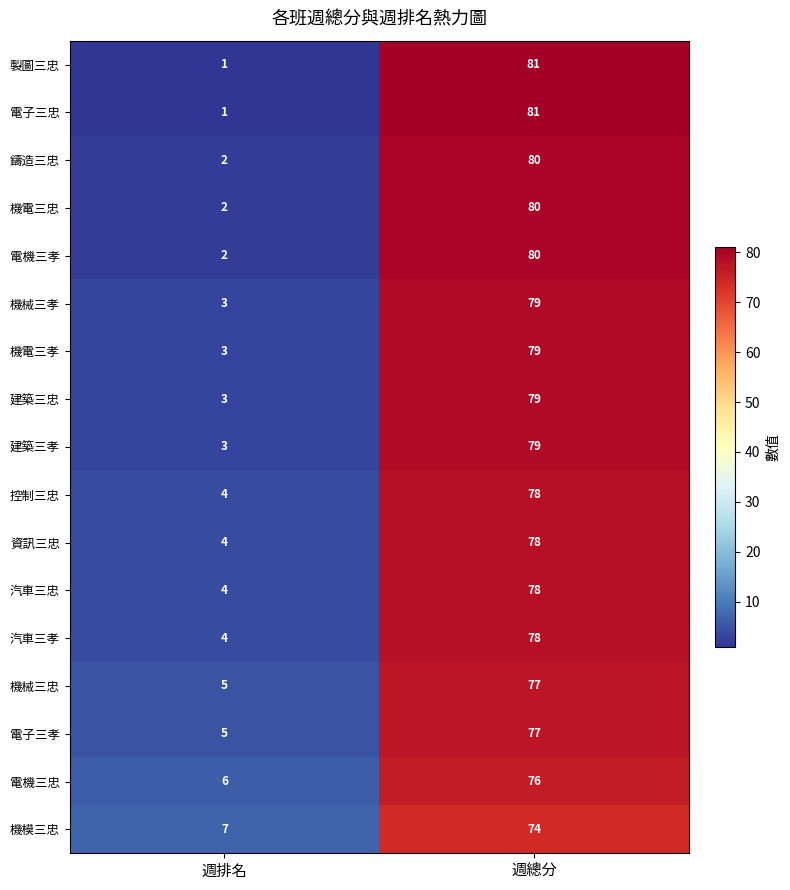

At which label is 電機三忠 closest to 41?

週排名